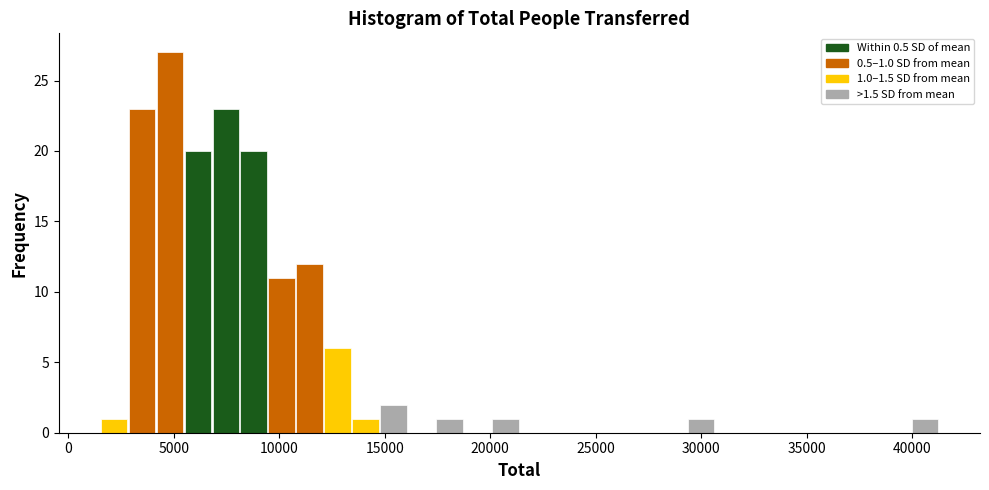

Around what value on the x-axis is the tallest bar? Give the approximate position of its centre, as read against the axis.

5000